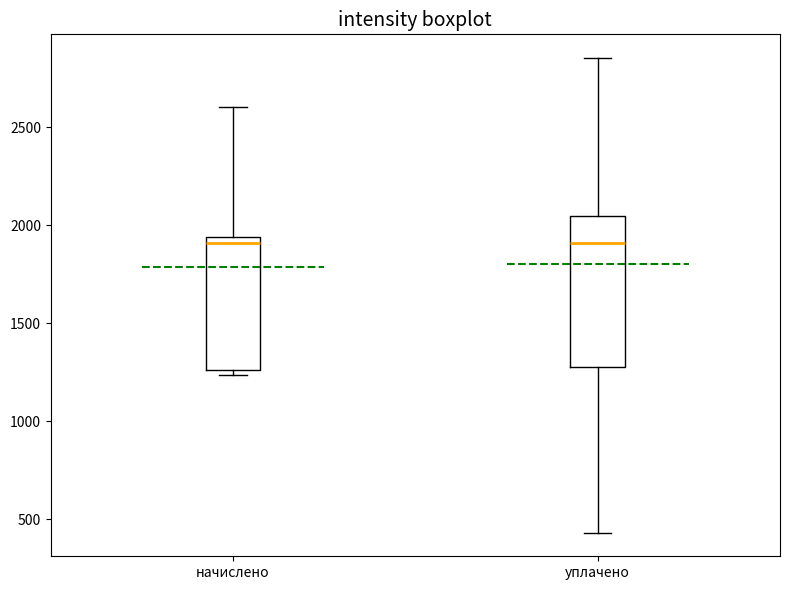

Which box is the tallest, from its lower edge to its upper edge?

уплачено